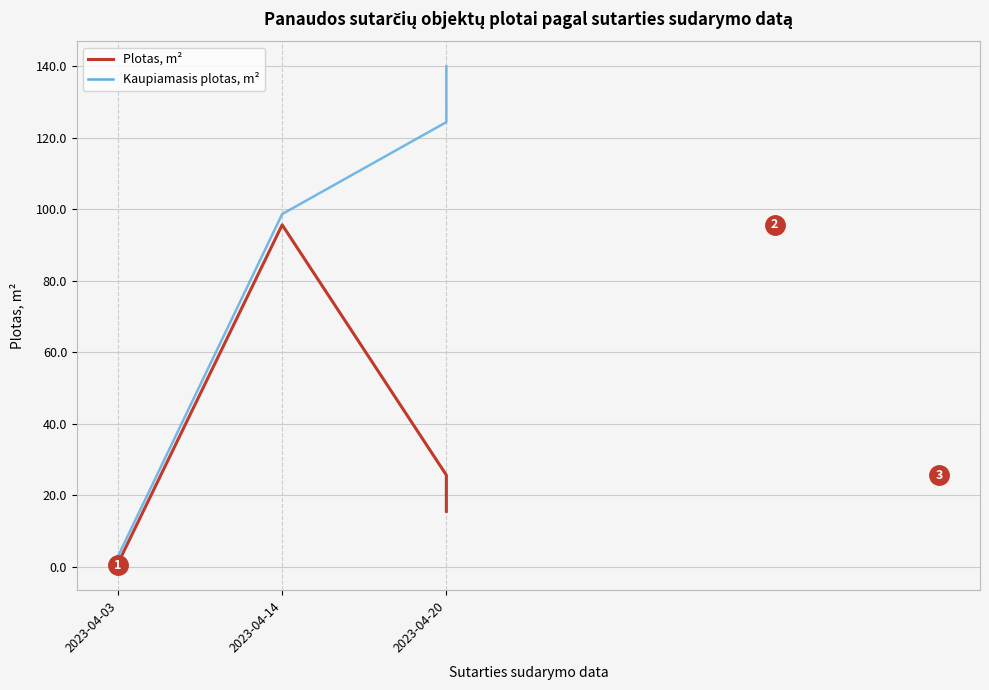

True or false: Kaupiamasis plotas, m² has more than 2 interior local peaks.

False